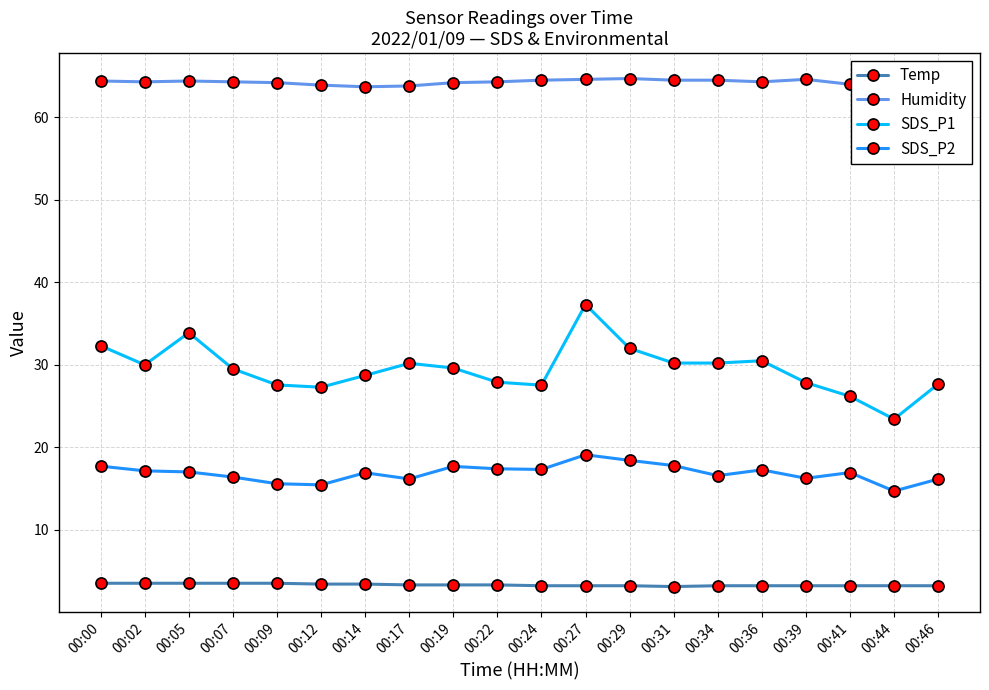

What is the total value across all series at 00:27?

124.2